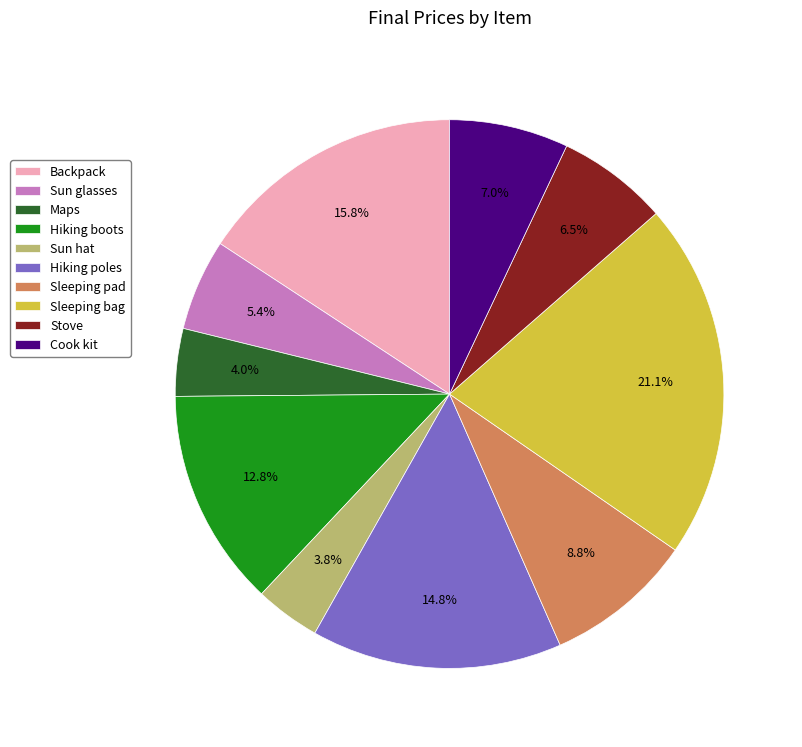

Between Backpack and Cook kit, which is larger?

Backpack